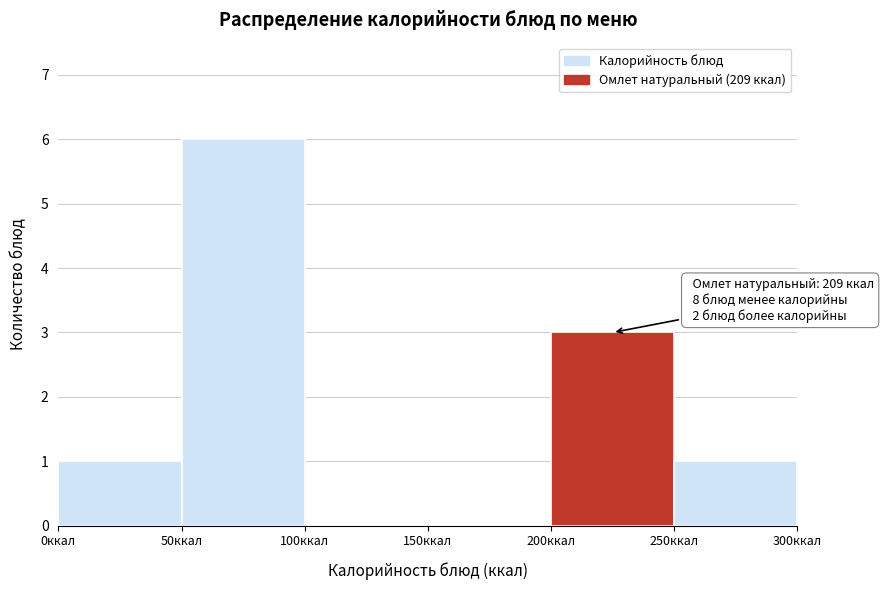

Over which range of the x-axis is the bar tallest?

50 to 100